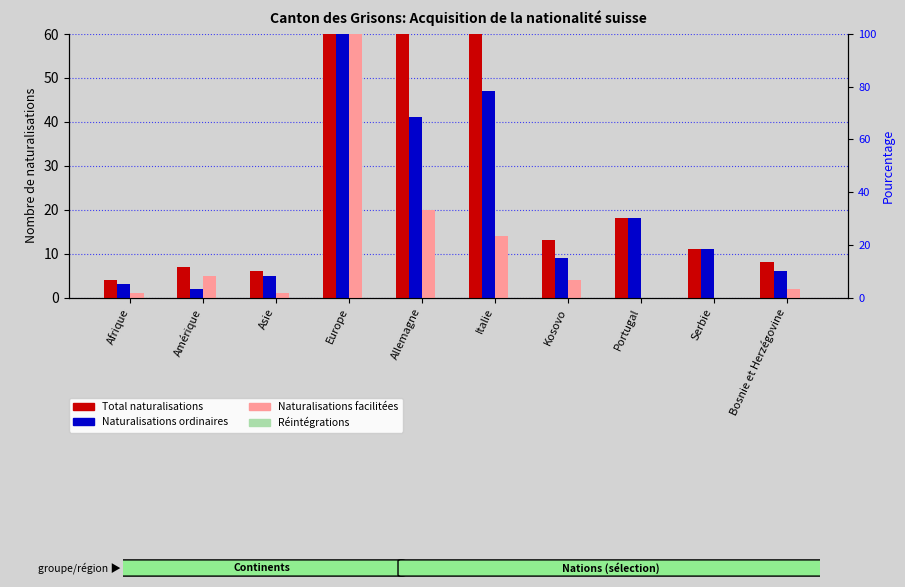

What is the difference between the highest and lowest values at Portugal?

18